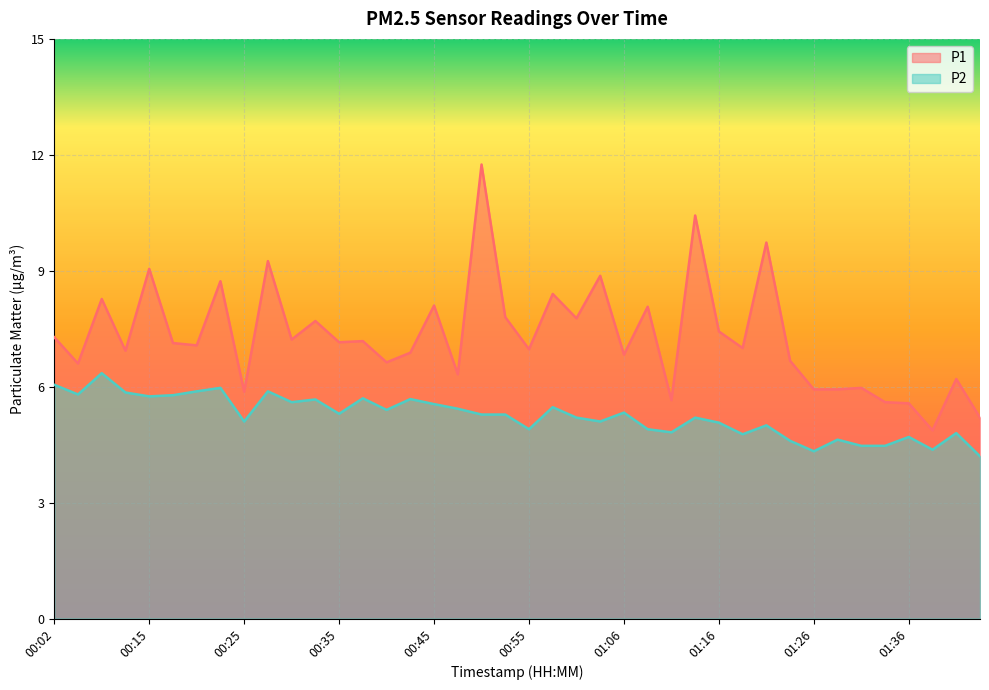

What is the label of the 32nd point from the left?

01:23